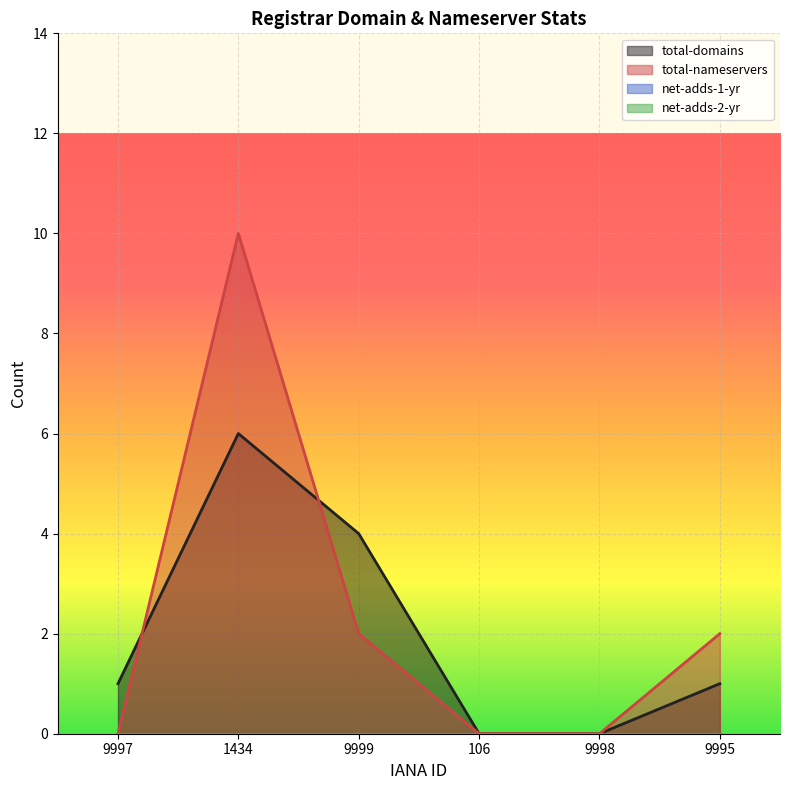

Reading right to left, what are all the values shown in this chart?

total-domains: 1	0	0	4	6	1
total-nameservers: 2	0	0	2	10	0